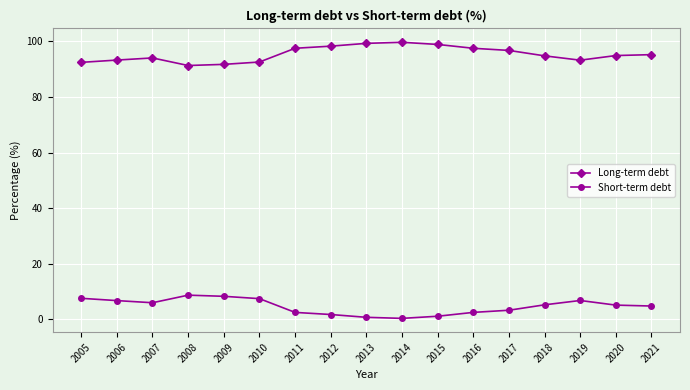

Is the value of Long-term debt at 2014 greater than the value of Short-term debt at 2010?

Yes